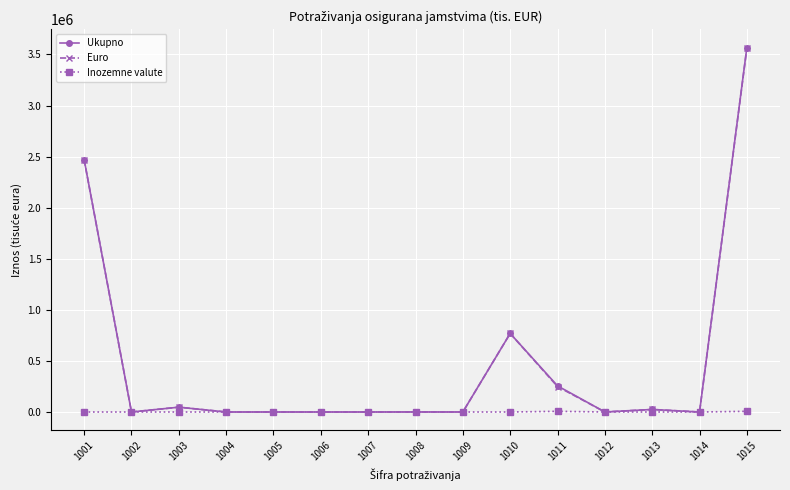

At which category is the sum across all series the highest?

1015